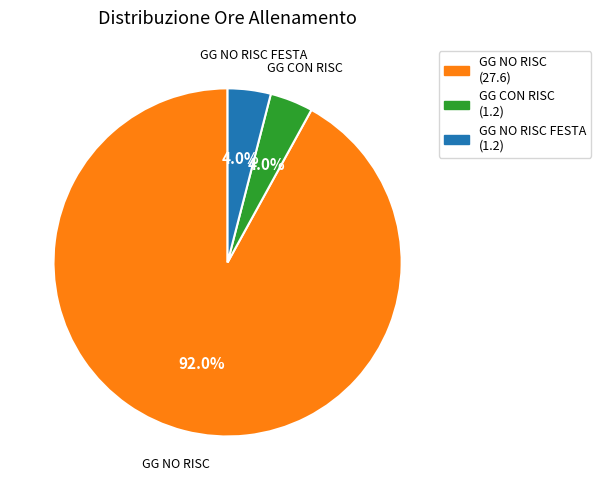

How many segments does this pie chart have?

3